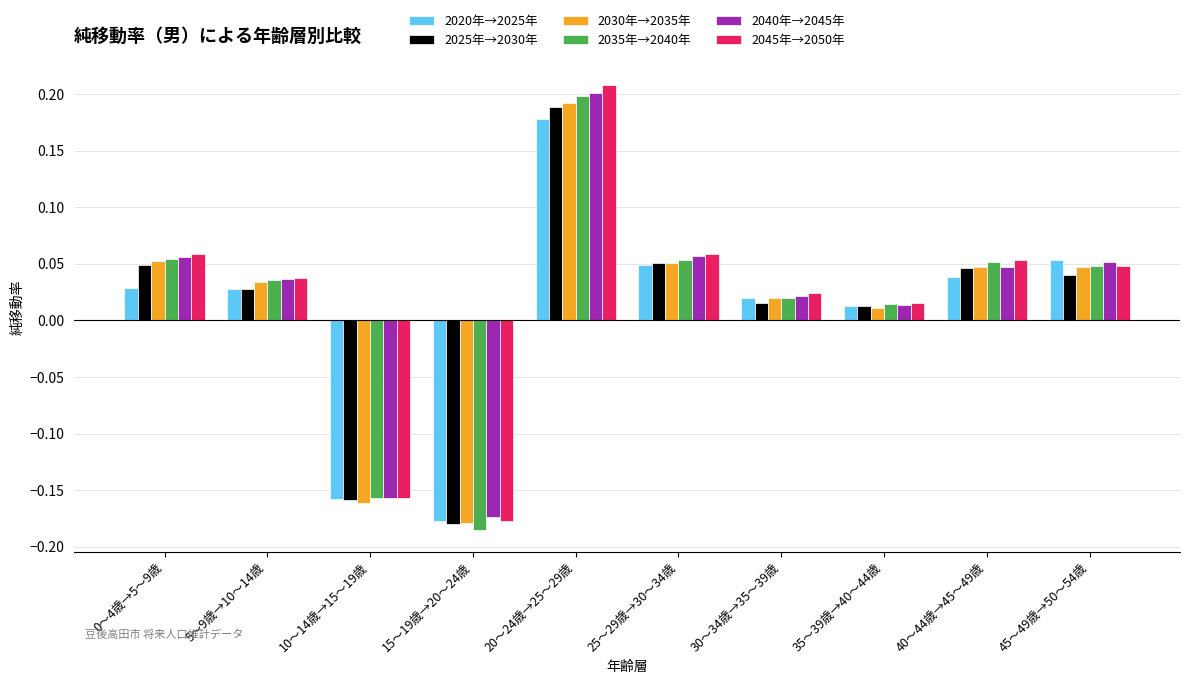

What is the difference between the maximum and second lowest values in the 2030年→2035年 series?

0.4